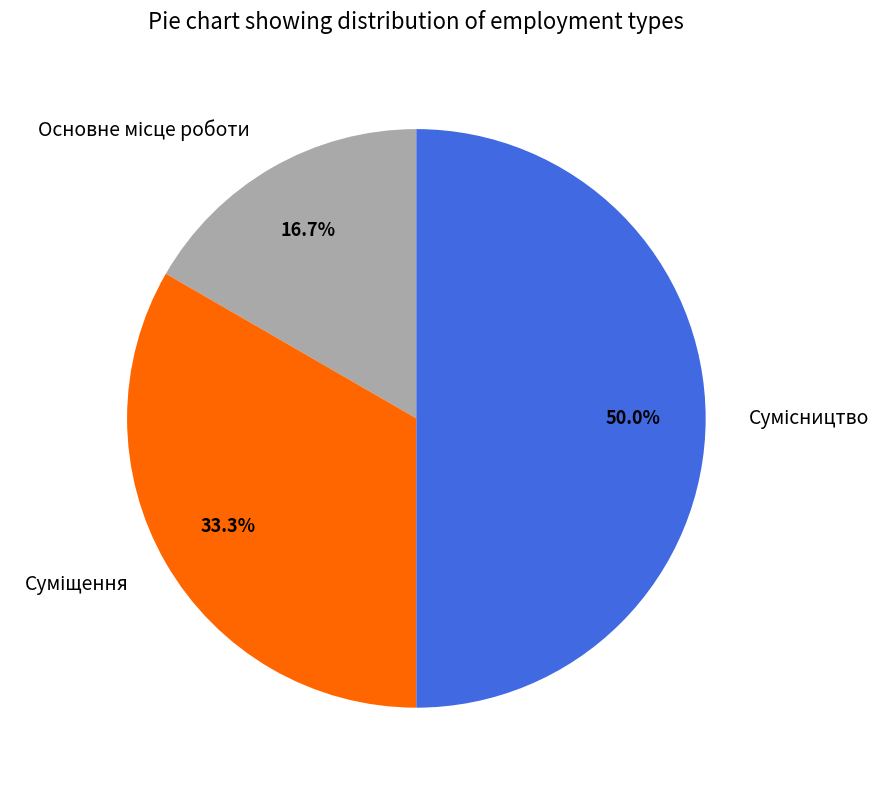

To the nearest percent, what is the difference between the Сумісництво and Основне місце роботи slice percentages?

33%